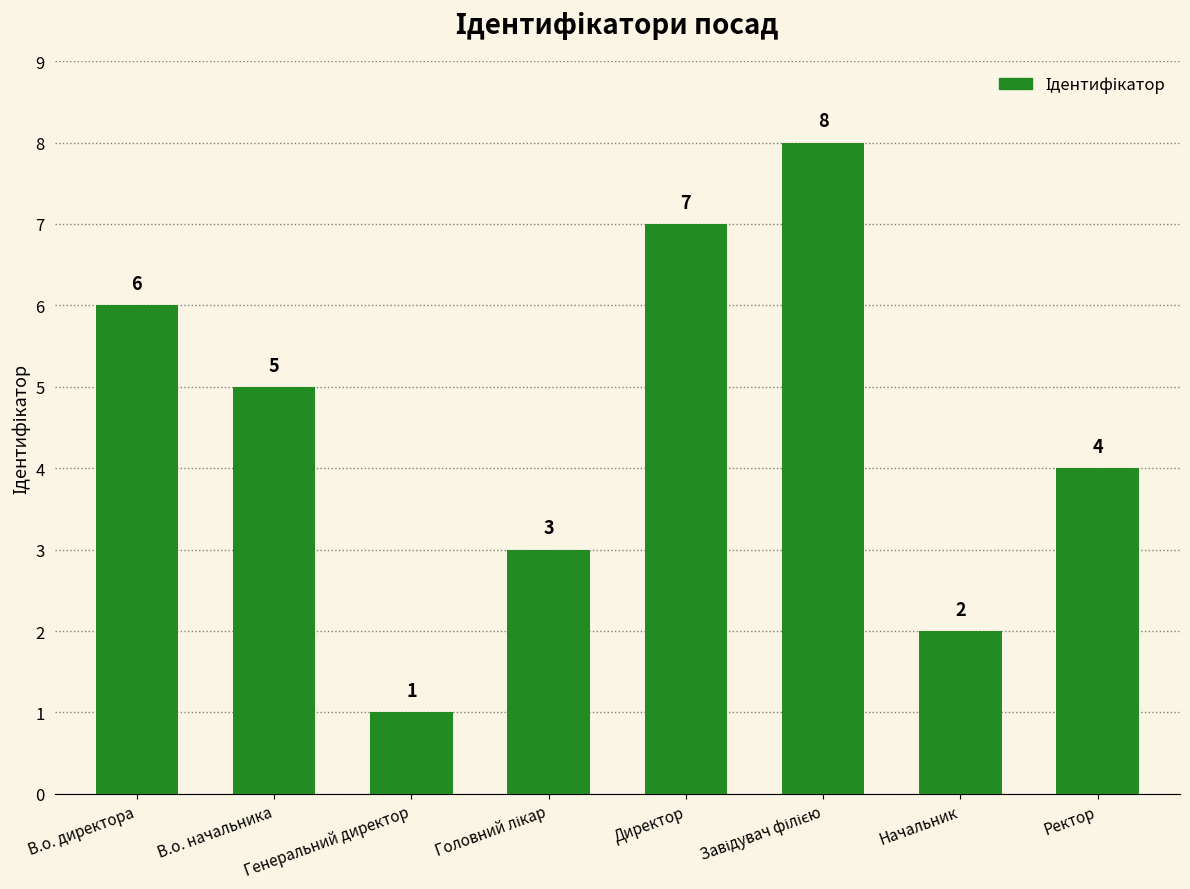

What is the sum of all values?

36